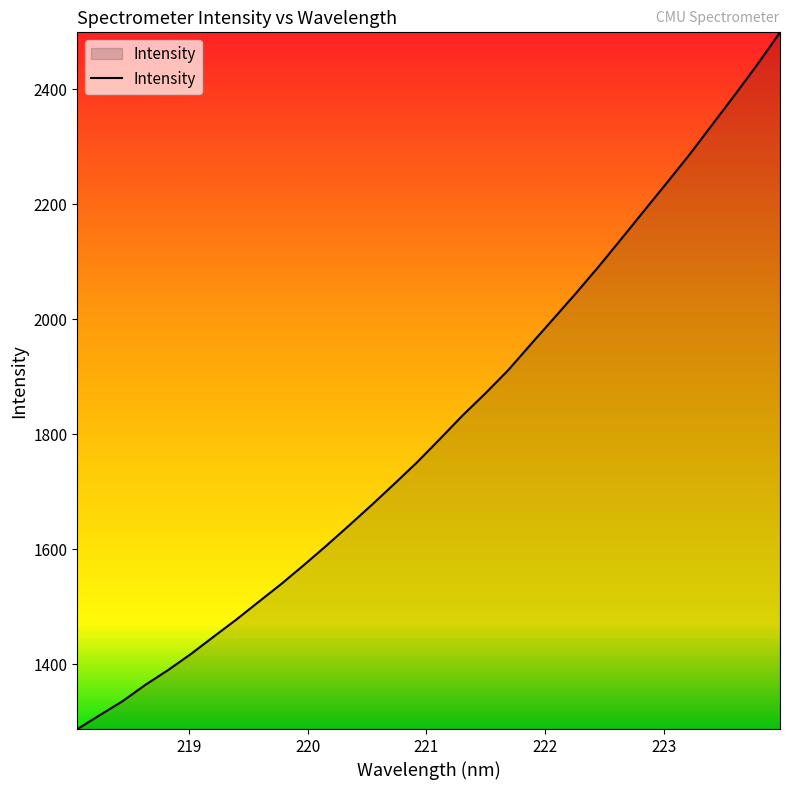

Does the chart display data point markers on the line(s)?

No